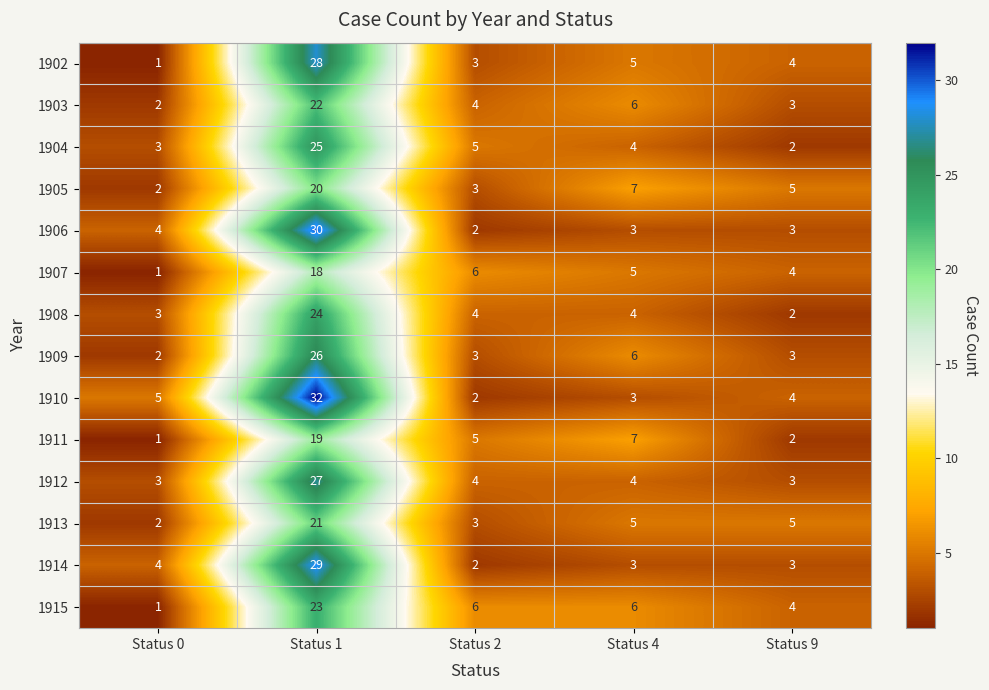

At which category is the sum across all series the highest?

Status 1